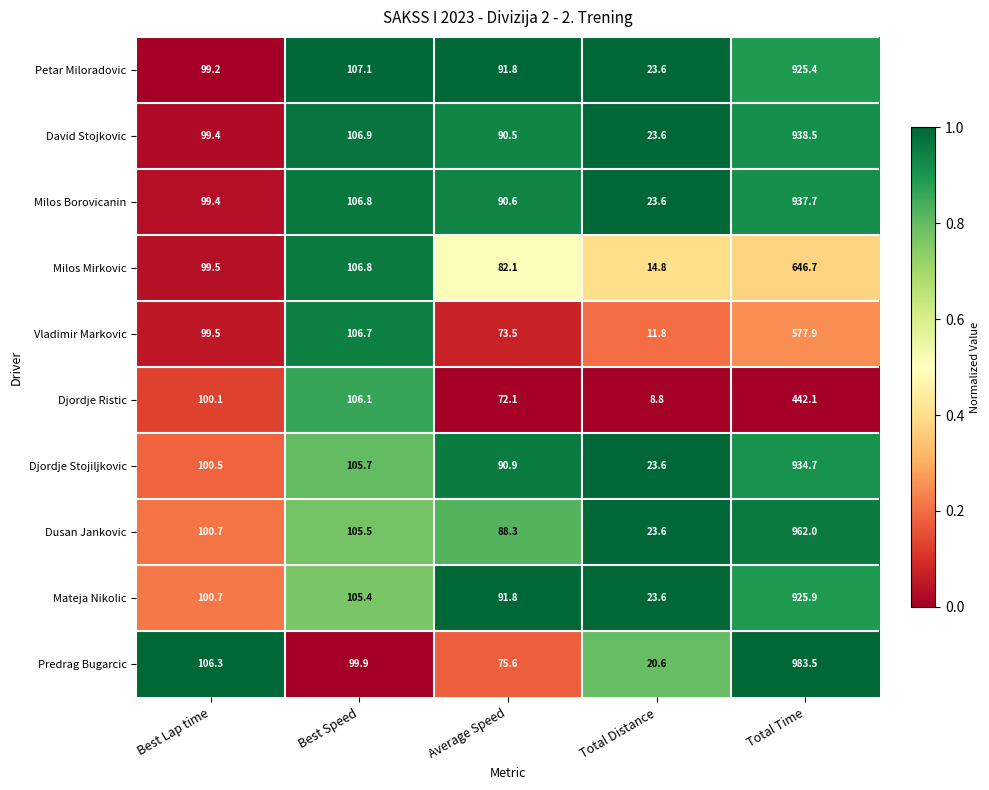

What is the smallest value displayed?

8.8